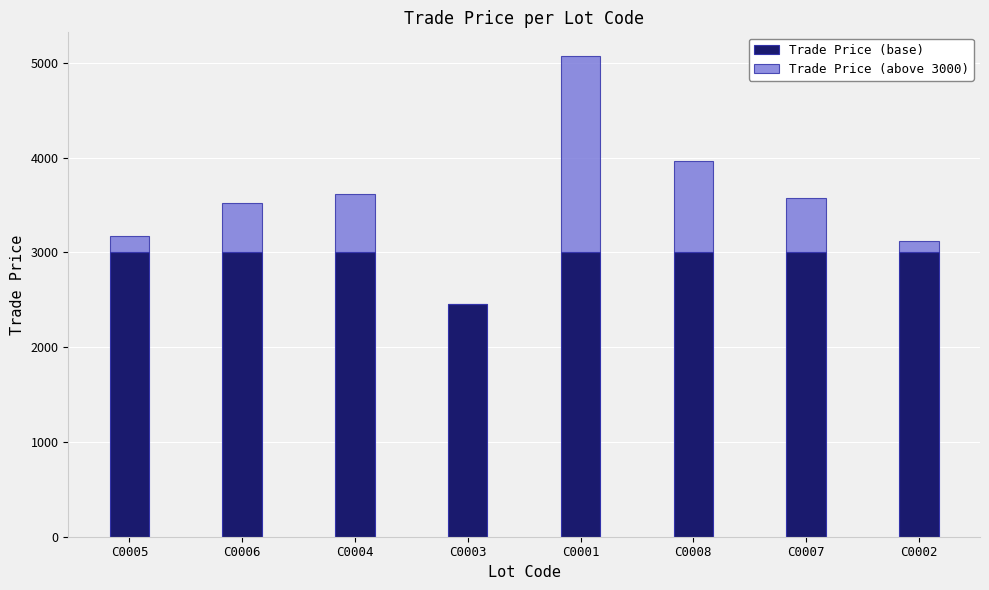

At which category is the sum across all series the highest?

C0001